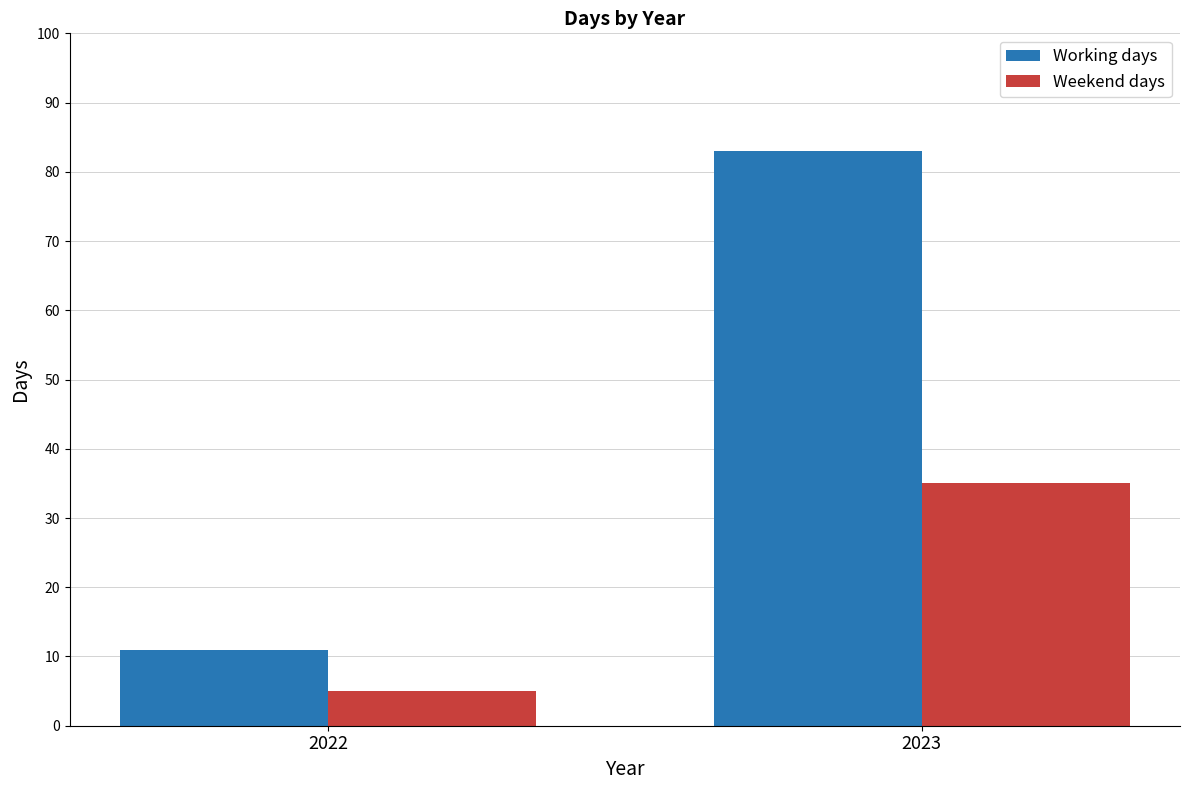

Is it true that Working days equals 3 at 2022?

False